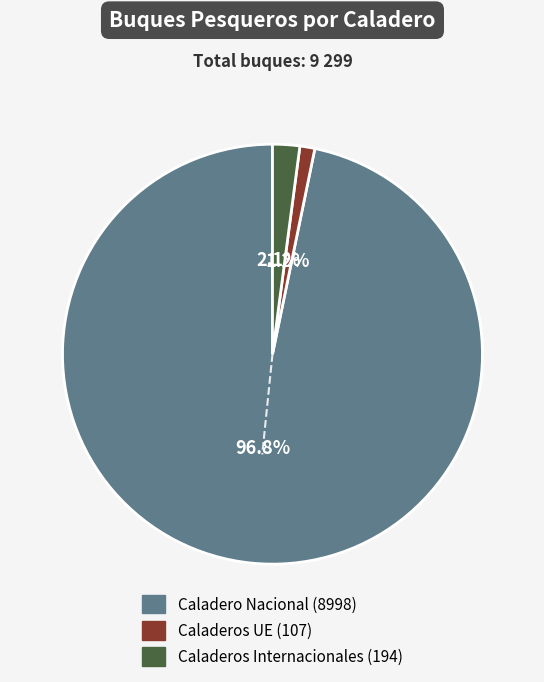

Which category has the smallest portion of the pie?

Caladeros UE